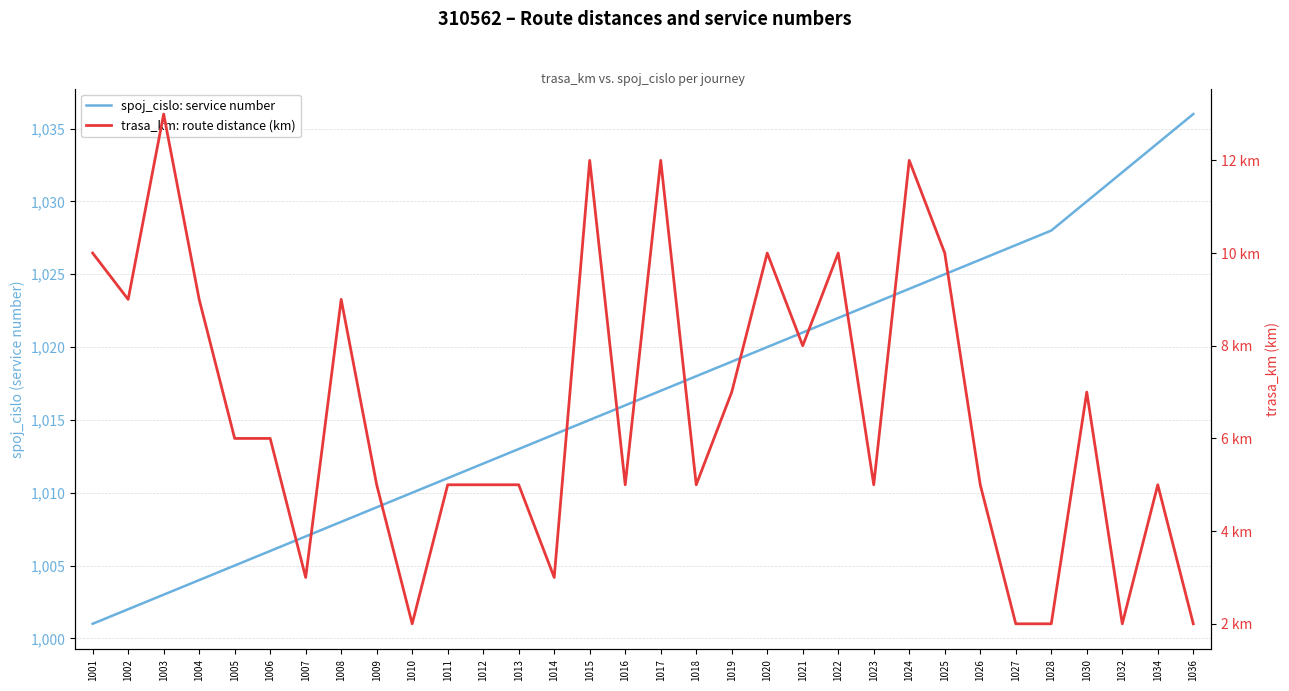

Reading left to right, list all the values displayed in this chart.

spoj_cislo: service number: 1001=1001	1002=1002	1003=1003	1004=1004	1005=1005	1006=1006	1007=1007	1008=1008	1009=1009	1010=1010	1011=1011	1012=1012	1013=1013	1014=1014	1015=1015	1016=1016	1017=1017	1018=1018	1019=1019	1020=1020	1021=1021	1022=1022	1023=1023	1024=1024	1025=1025	1026=1026	1027=1027	1028=1028	1030=1030	1032=1032	1034=1034	1036=1036
trasa_km: route distance (km): 1001=10	1002=9	1003=13	1004=9	1005=6	1006=6	1007=3	1008=9	1009=5	1010=2	1011=5	1012=5	1013=5	1014=3	1015=12	1016=5	1017=12	1018=5	1019=7	1020=10	1021=8	1022=10	1023=5	1024=12	1025=10	1026=5	1027=2	1028=2	1030=7	1032=2	1034=5	1036=2